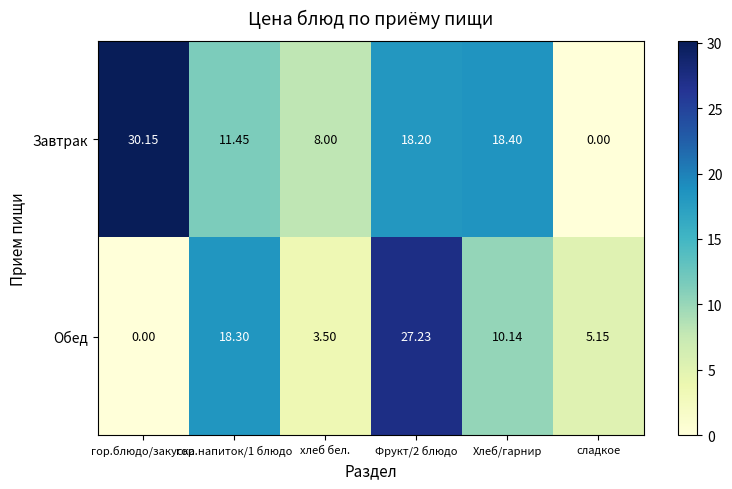

What is the total value across all series at гор.напиток/1 блюдо?

29.8